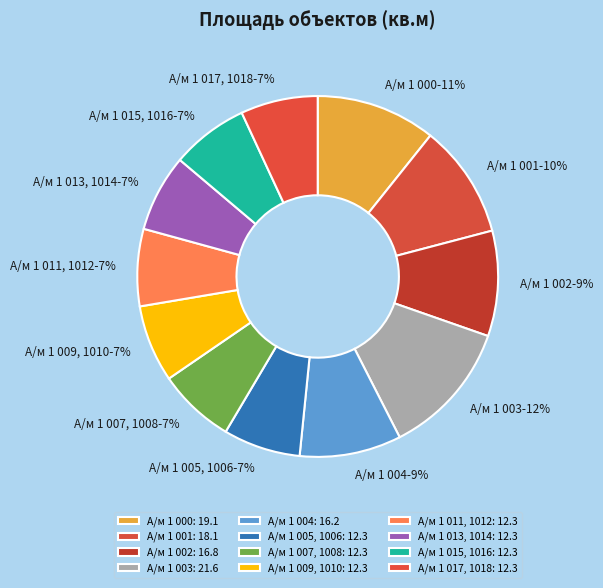

How many segments does this pie chart have?

12